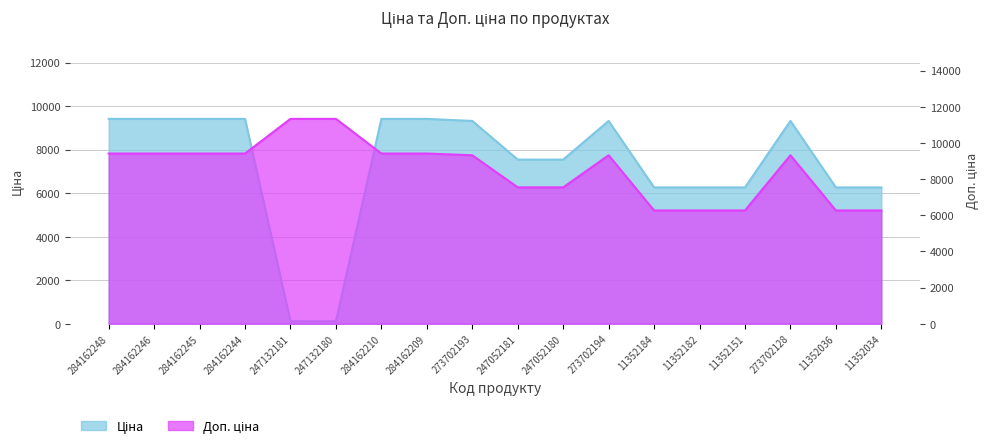

What is the label of the 8th point from the left?

284162209